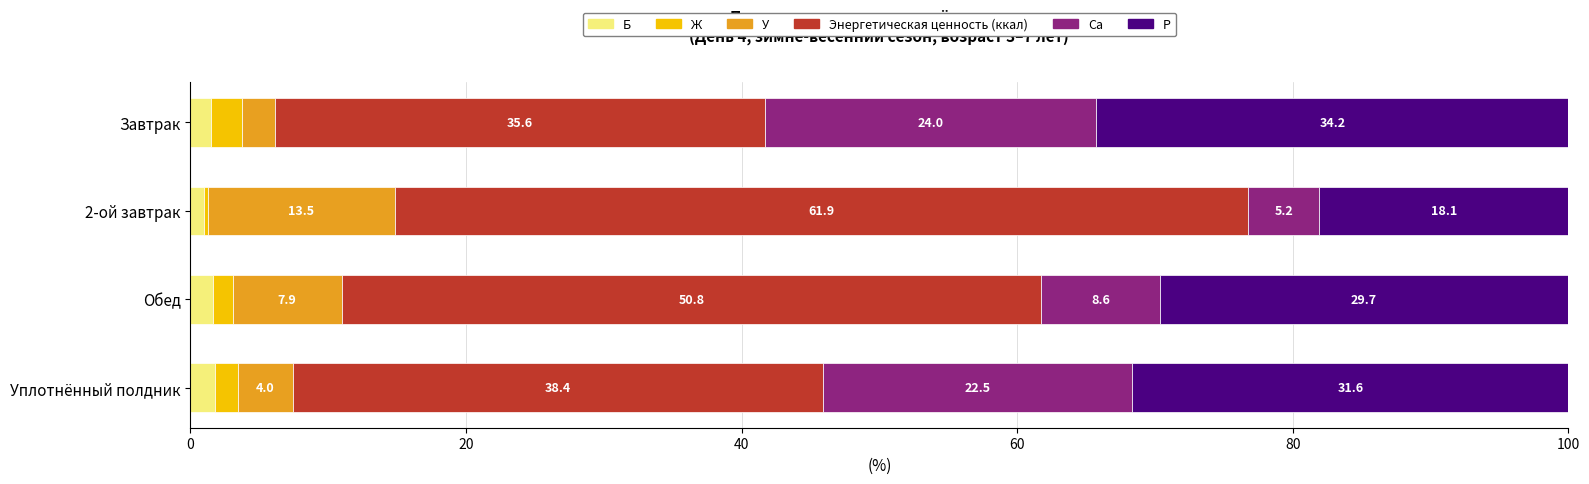

Which category has the lowest value in the Б series?

2-ой завтрак